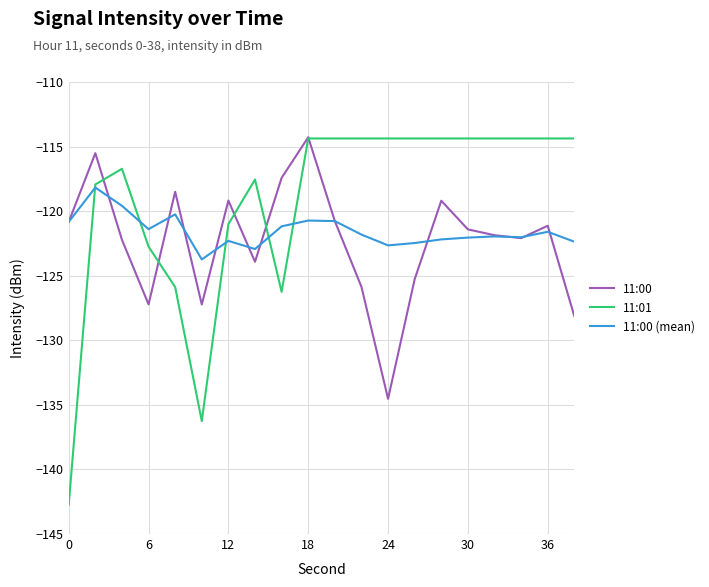

List the series in order of their overall mean, highest first.

11:01, 11:00 (mean), 11:00